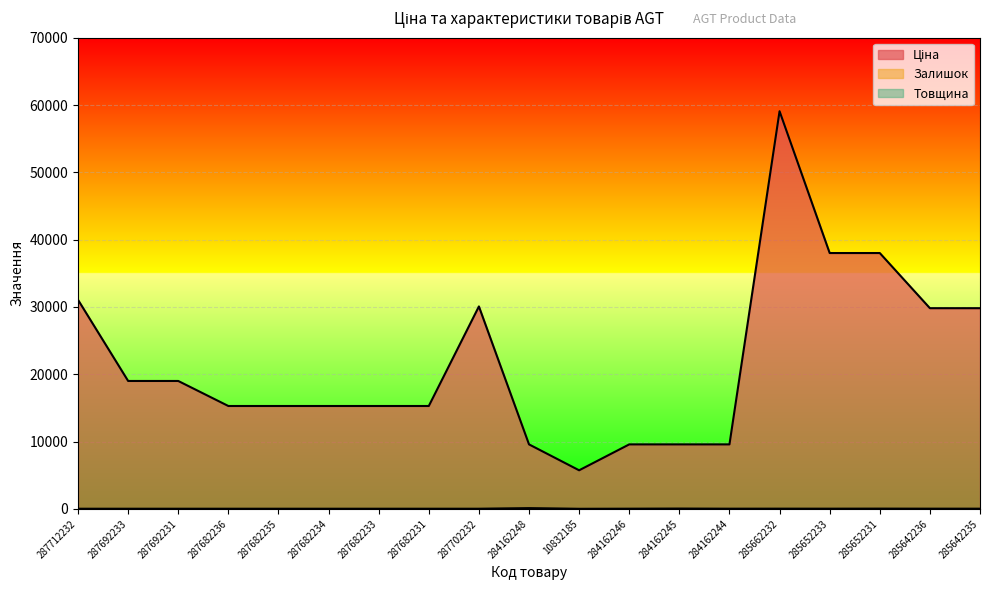

Is it true that Товщина equals 17.2 at 285652231?

False